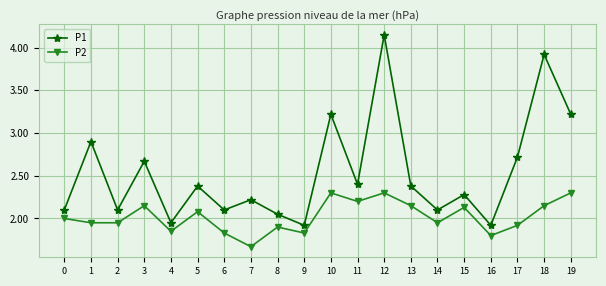

True or false: P2 and P1 cross at least once.

False